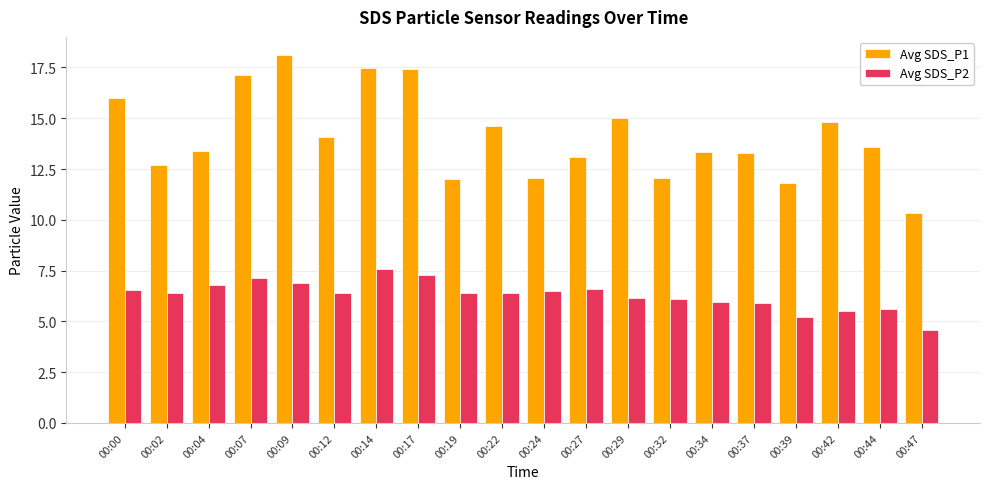

What is the sum of all Avg SDS_P1 values?

282.2